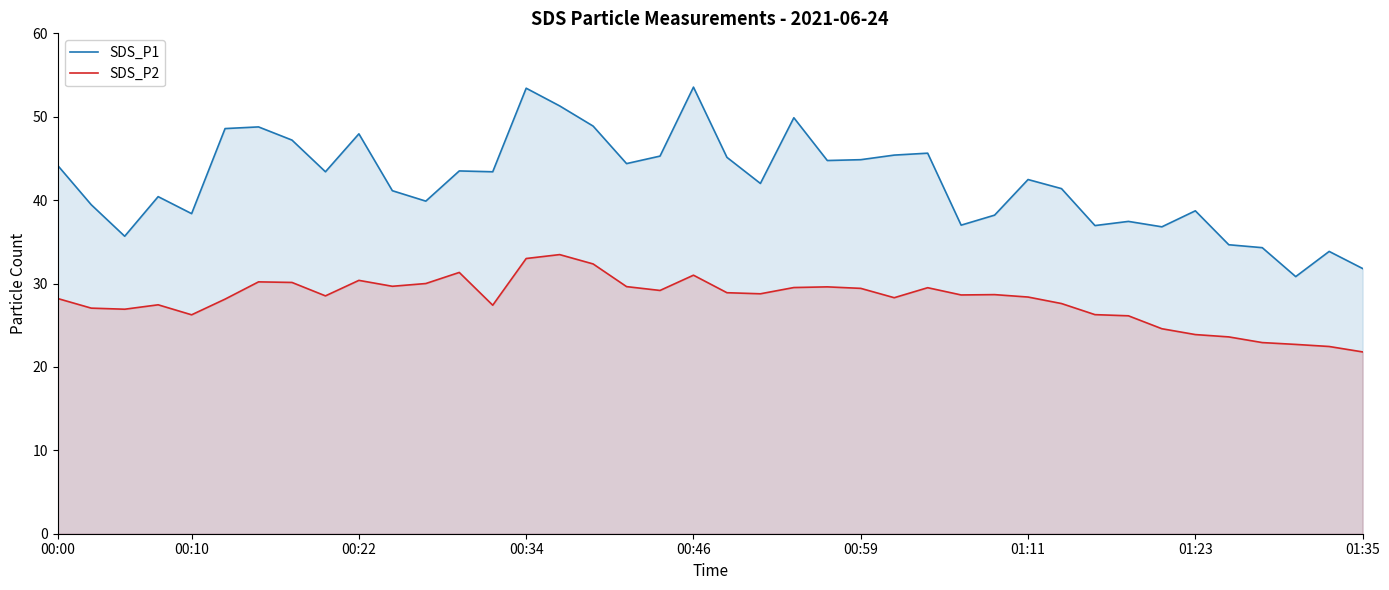

True or false: SDS_P2 has a value of 30.4 at 00:22.

True